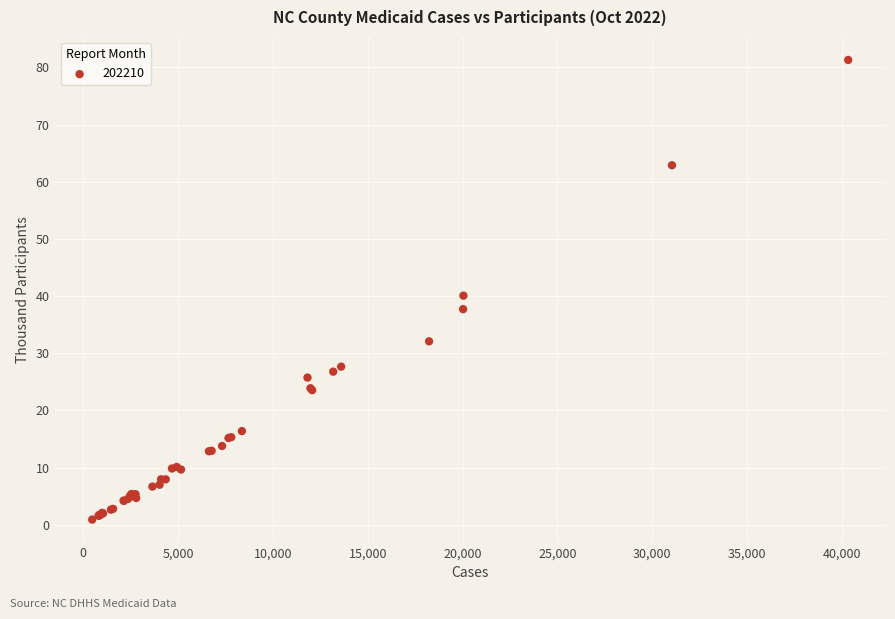

What Y value in the scatter plot is closest to 41?

40.1